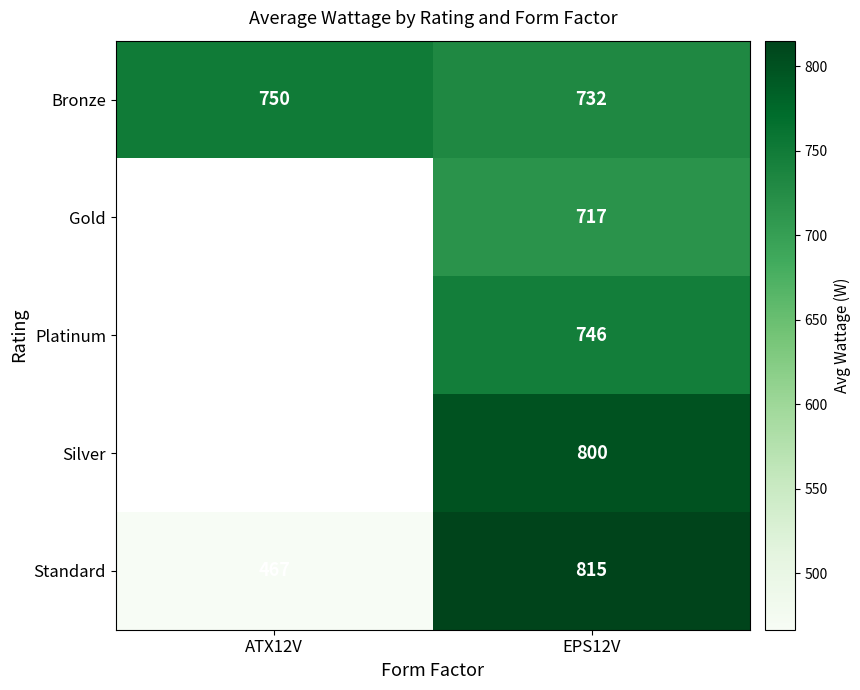

What is the difference between the Standard values at ATX12V and EPS12V?

348